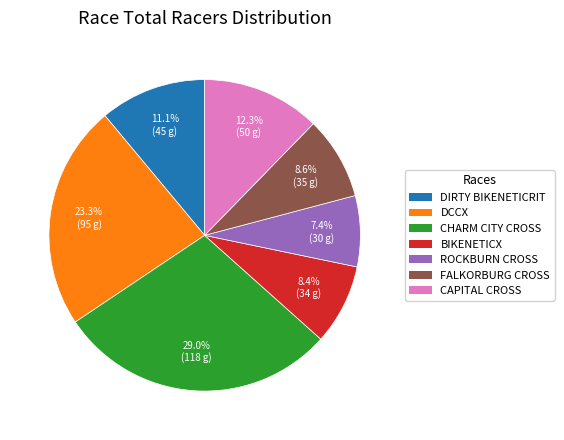

Does any single category account for the majority?

No